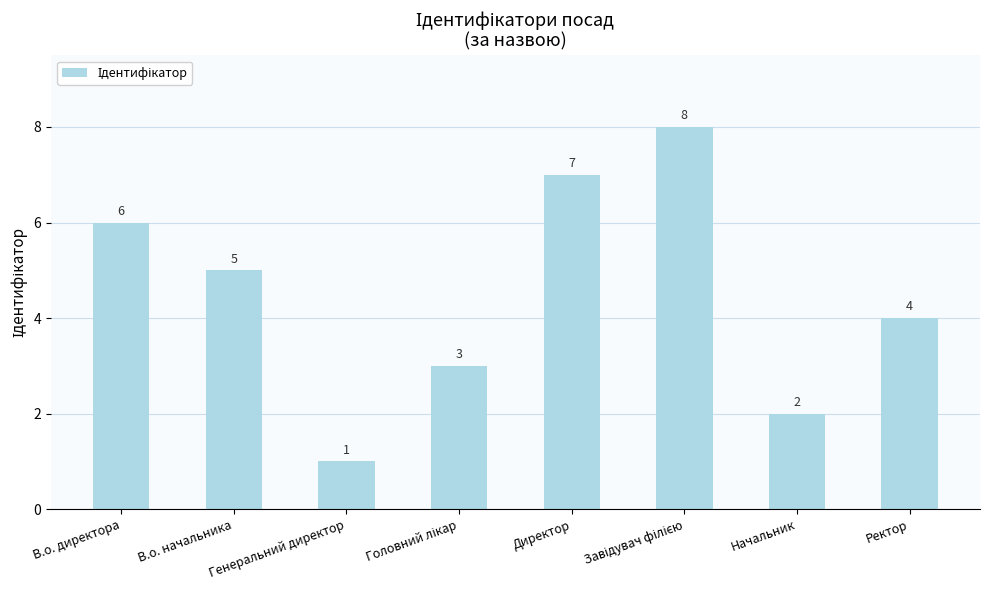

What is the greatest value displayed?

8